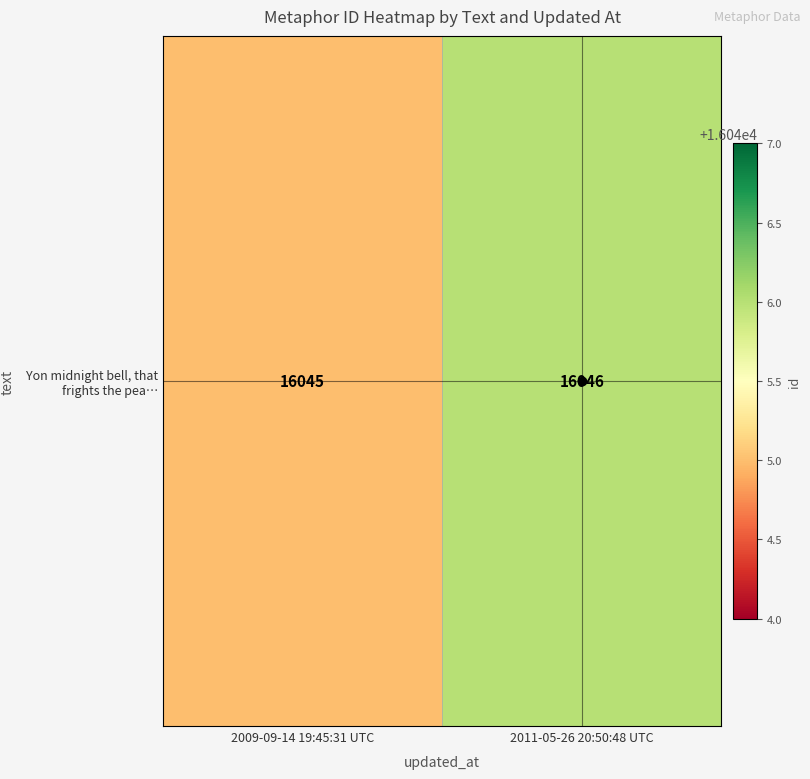

What value does the data have at 2011-05-26 20:50:48 UTC?

16046